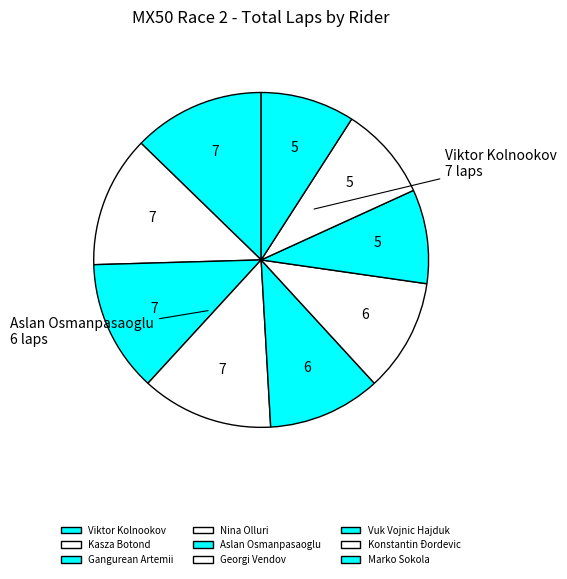

How many segments does this pie chart have?

9